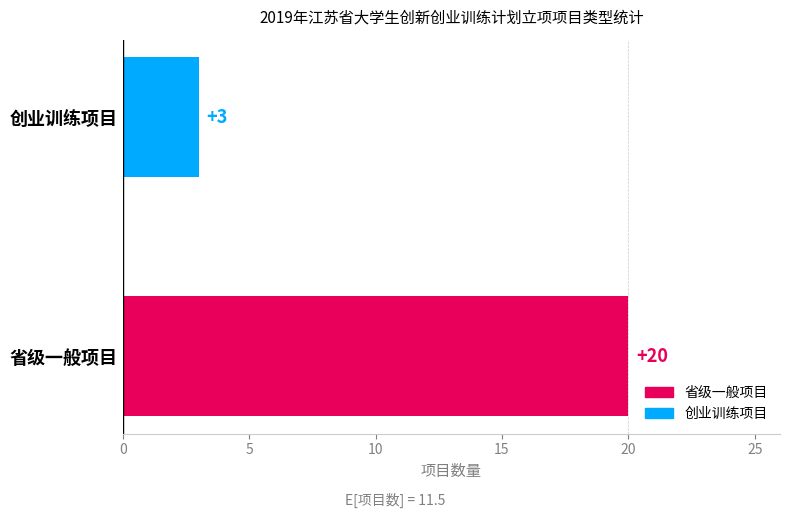

What is the smallest value displayed?

3